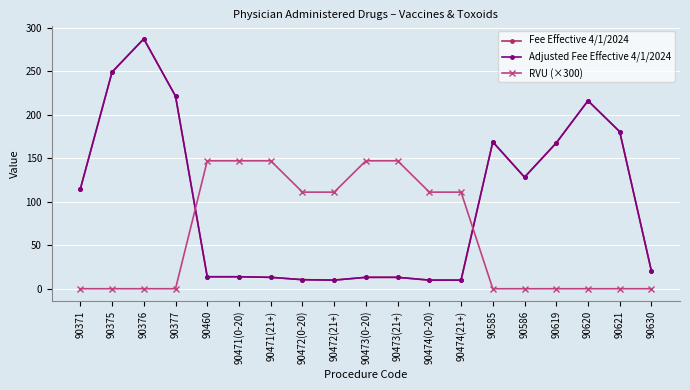

What is the spread (max minus min) of values at 90473(21+)?

133.9